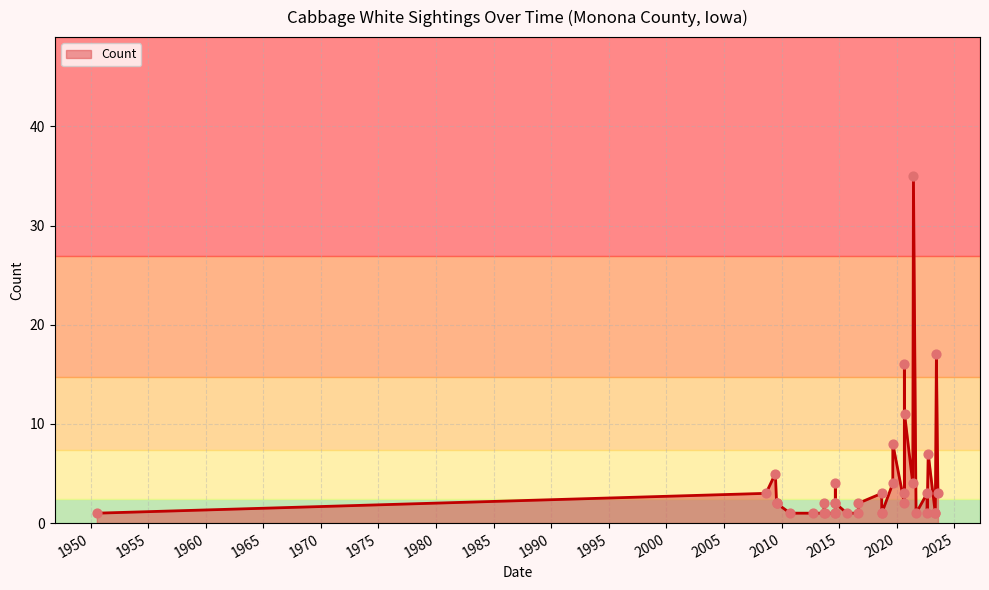

What is the change in value from 2014-09-01 to 2021-06-13?

+31